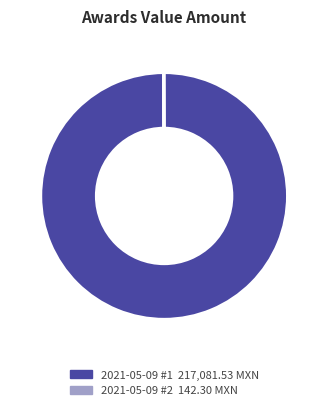

Is there any slice that represents more than half of the pie?

Yes